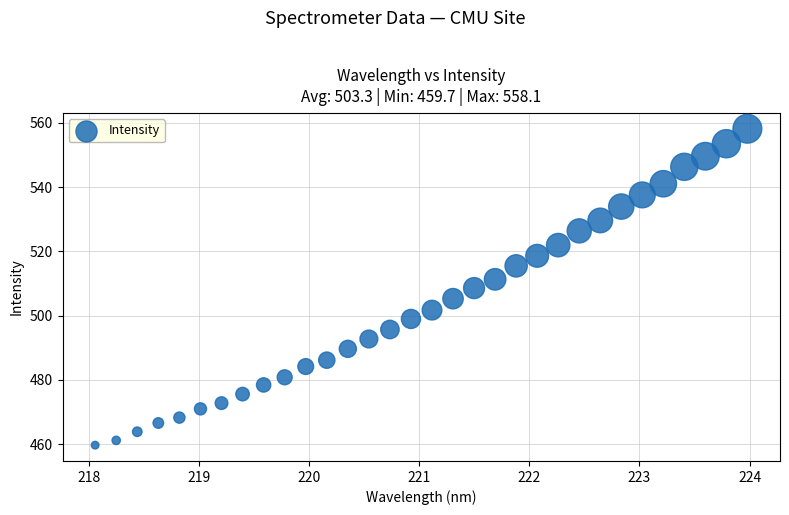

What is the range of Y values (max minus min)?

98.4